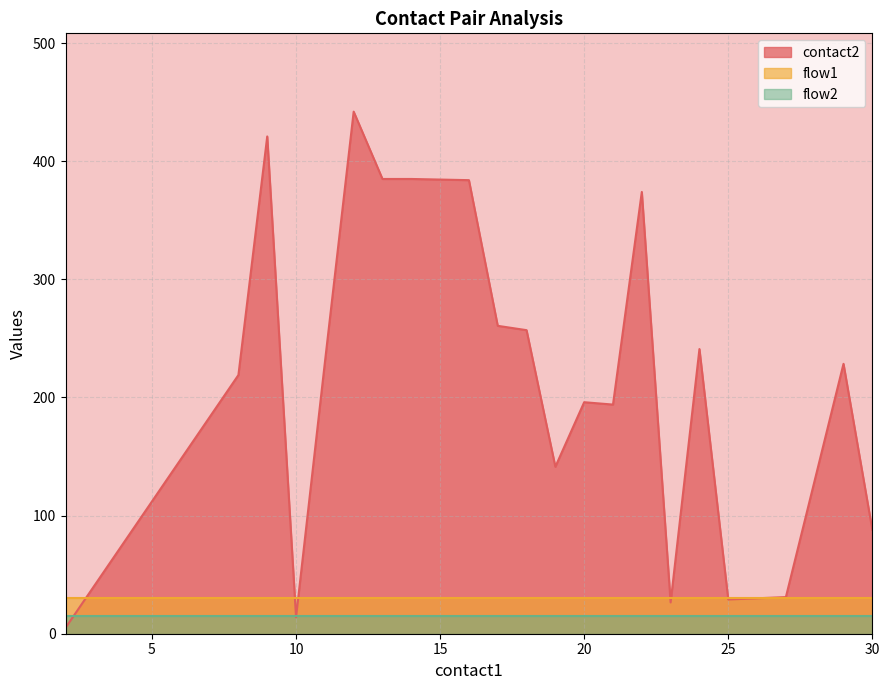

What is the sum of all flow1 values?

660.0